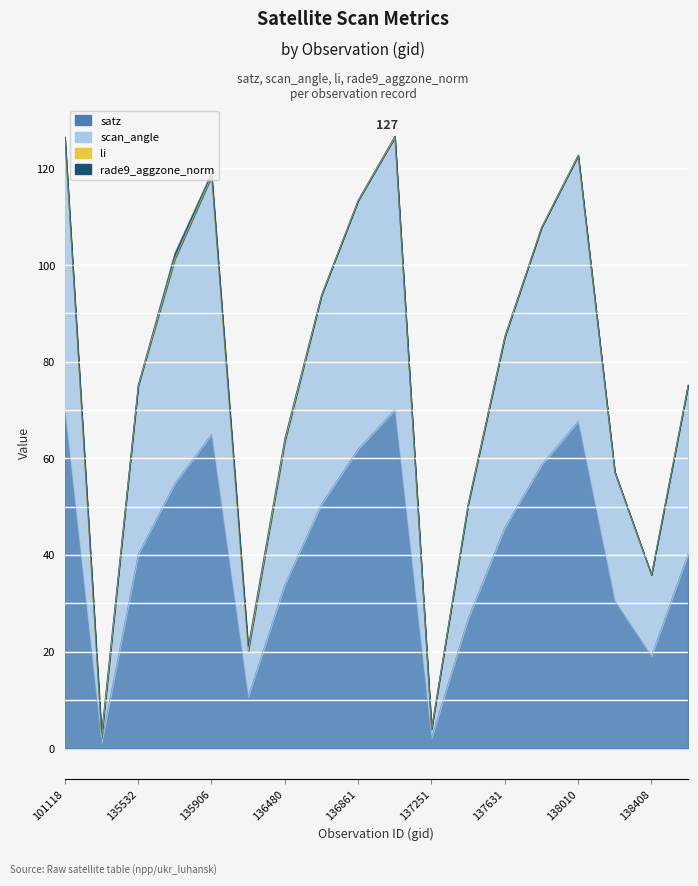

What is the highest value of the satz series?

70.1